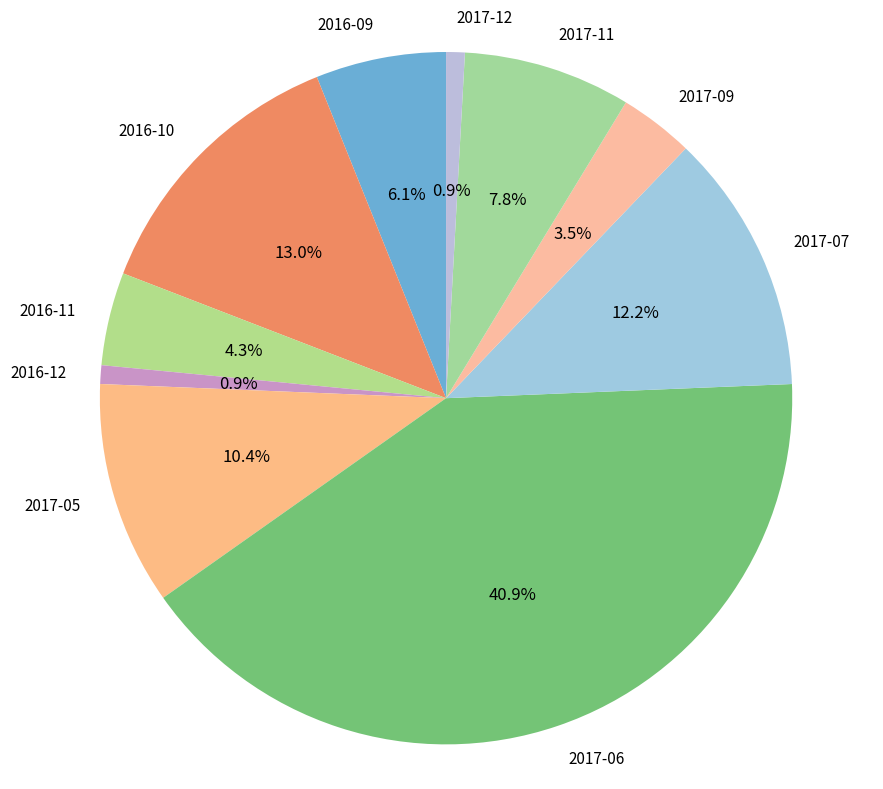

Is it true that 2017-05 is 20% of the pie?

False